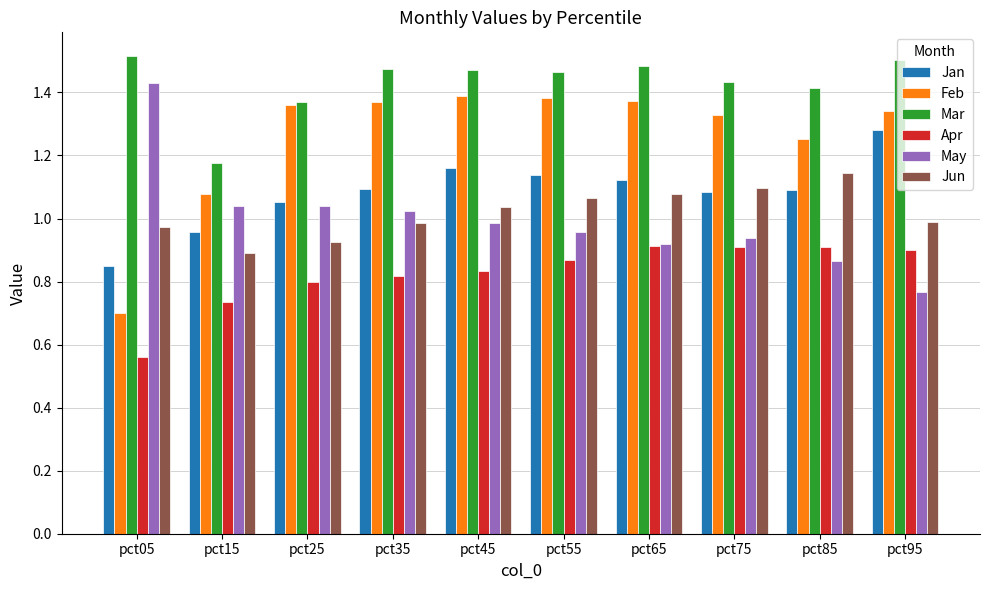

What is the difference between the maximum and second lowest values in the Jan series?

0.3